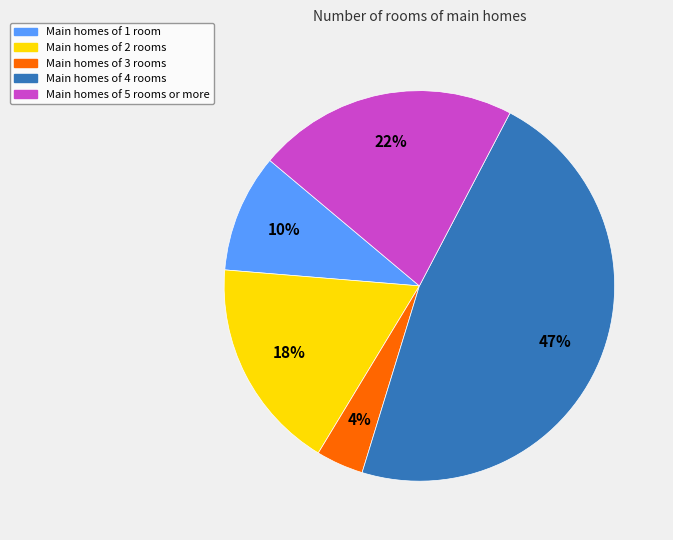

To the nearest percent, what is the difference between the largest and smallest slice percentages?

43%